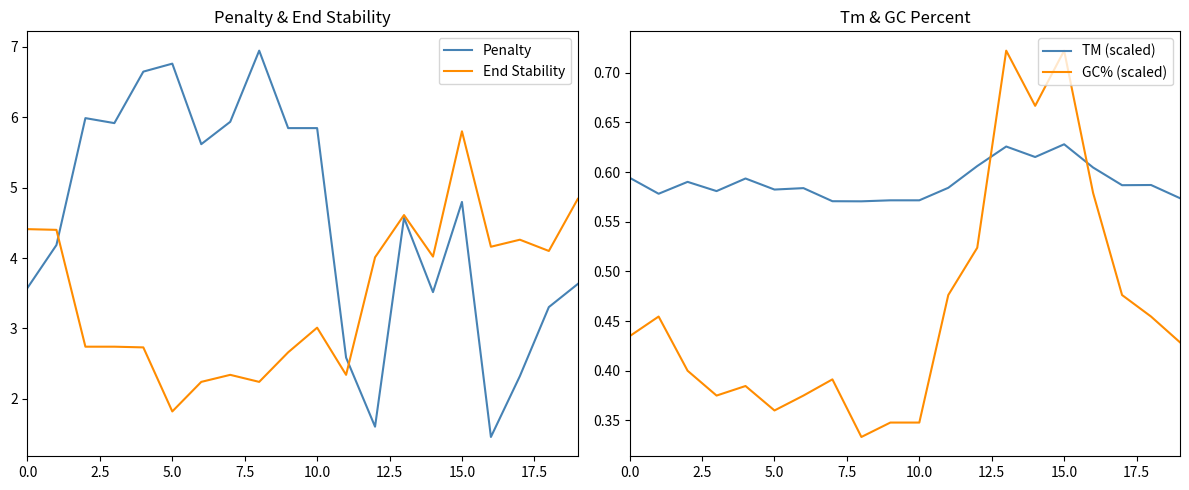

Which series has the largest range (max minus min)?

Penalty